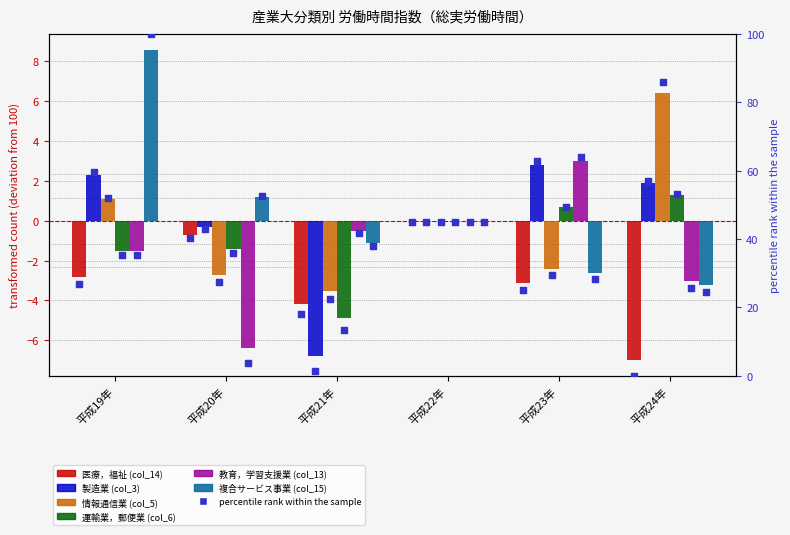

Which series has the largest total across all categories?

複合サービス事業 (col_15)